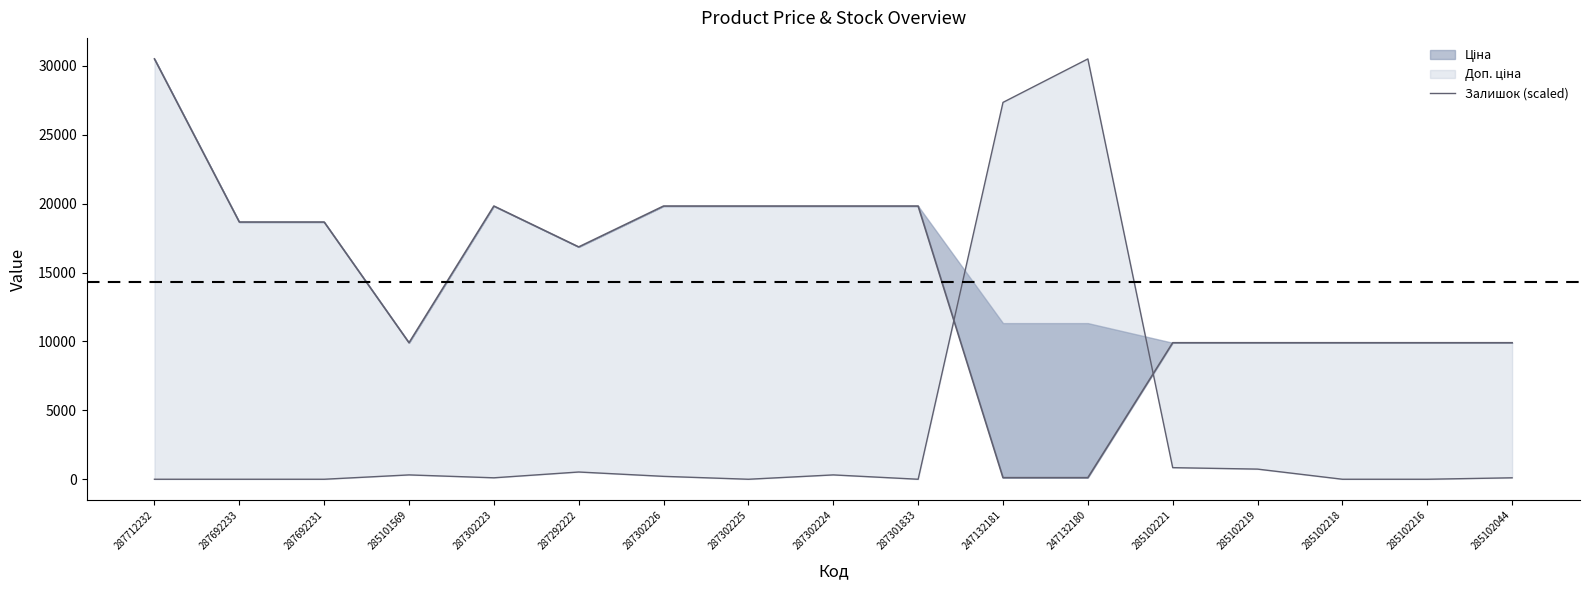

True or false: the data shows -17392.4 at 287302225.

False